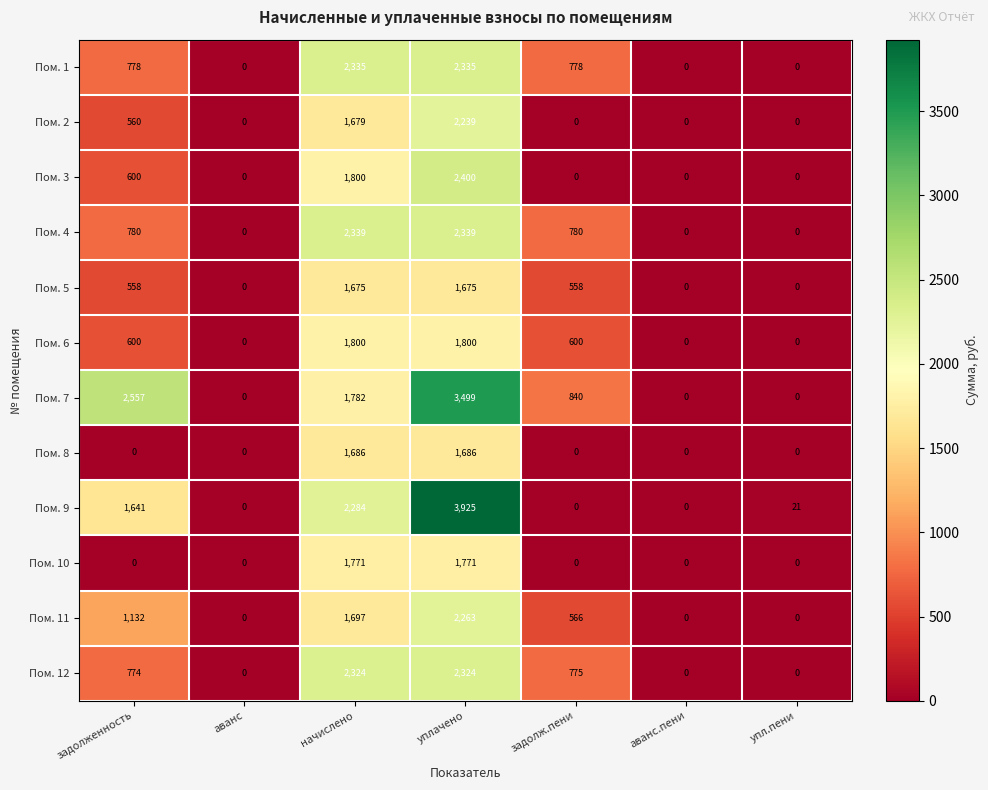

How many data points in Пом. 2 are above 0?

3